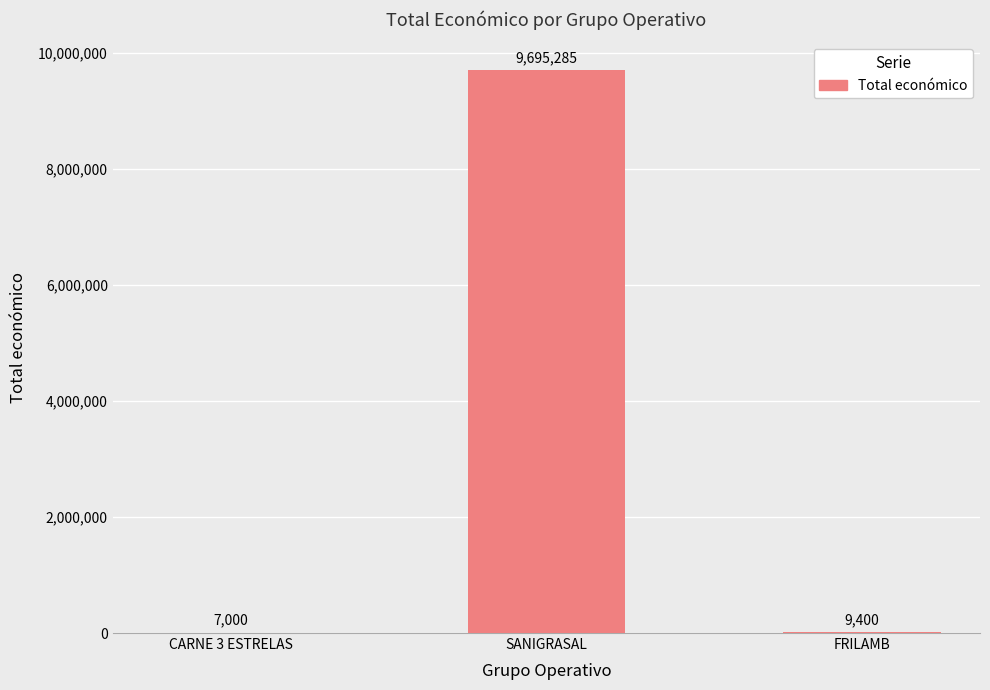

What is the sum of the values at CARNE 3 ESTRELAS and SANIGRASAL?

9702285